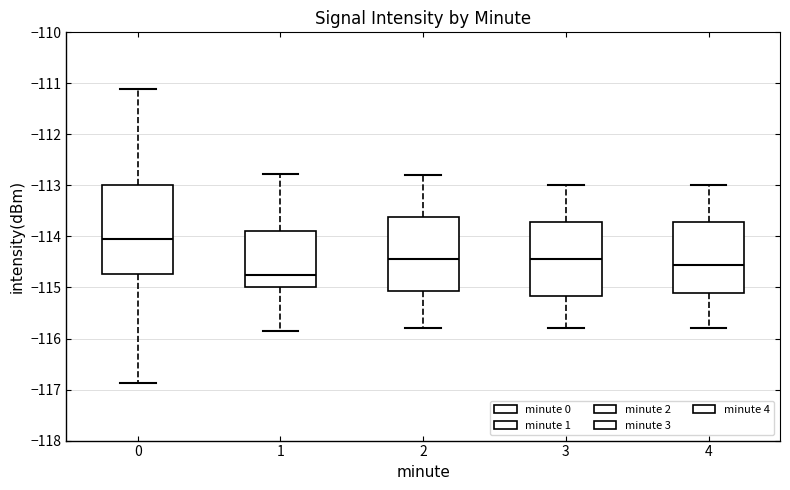

Where does the upper whisker of the box at x = 4 end on the y-axis? The values are not printed on the chart, so give them approximately, as read against the axis.

-113.0